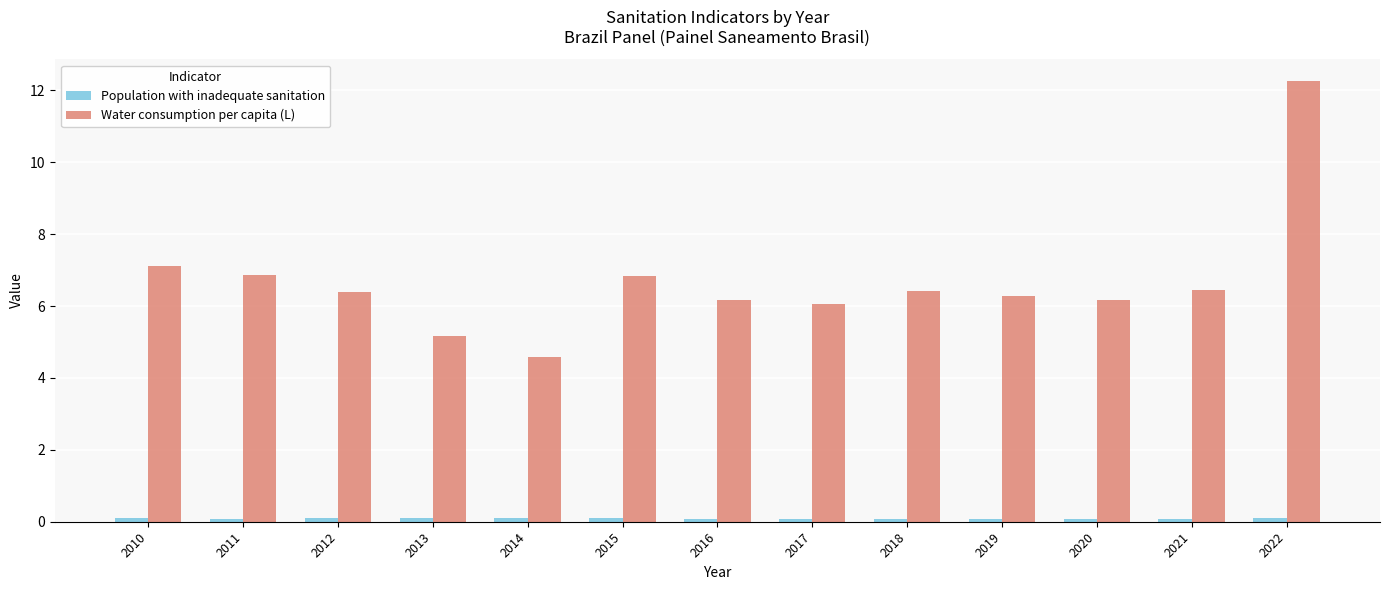

Which series has the widest spread of values?

Water consumption per capita (L)